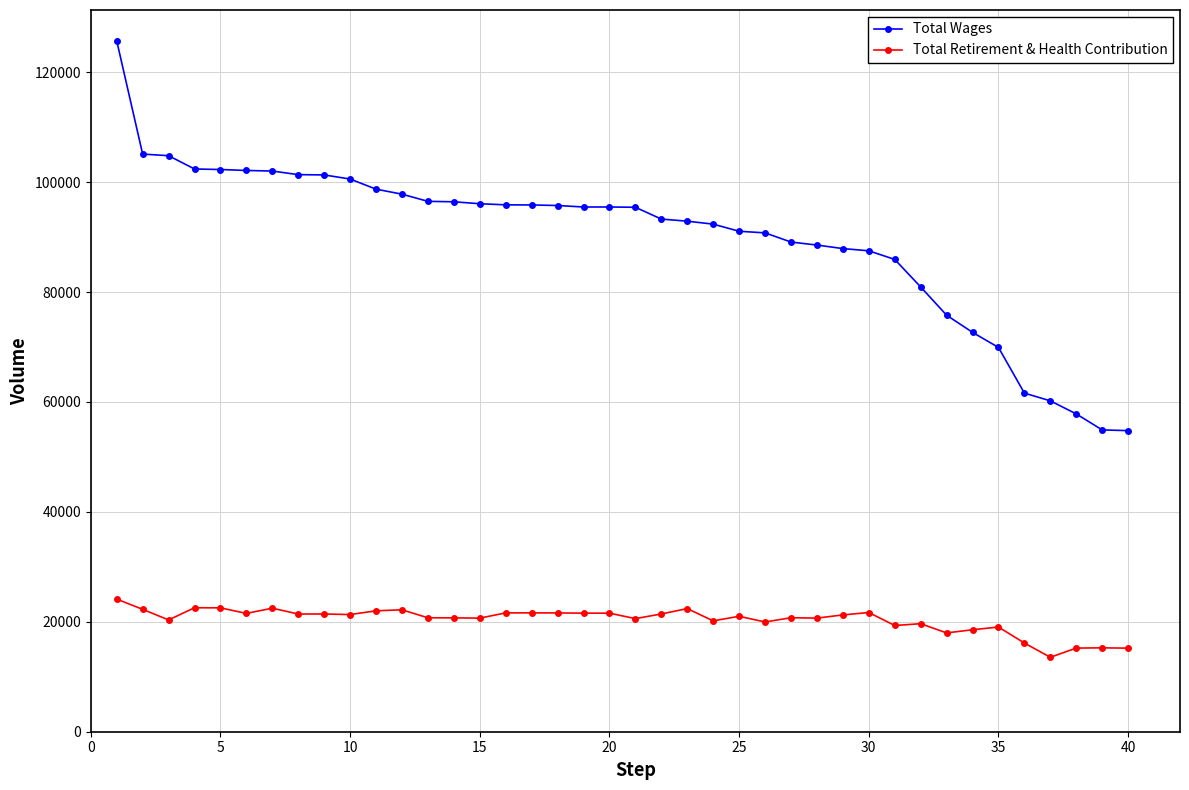

True or false: Total Retirement & Health Contribution and Total Wages cross at least once.

False